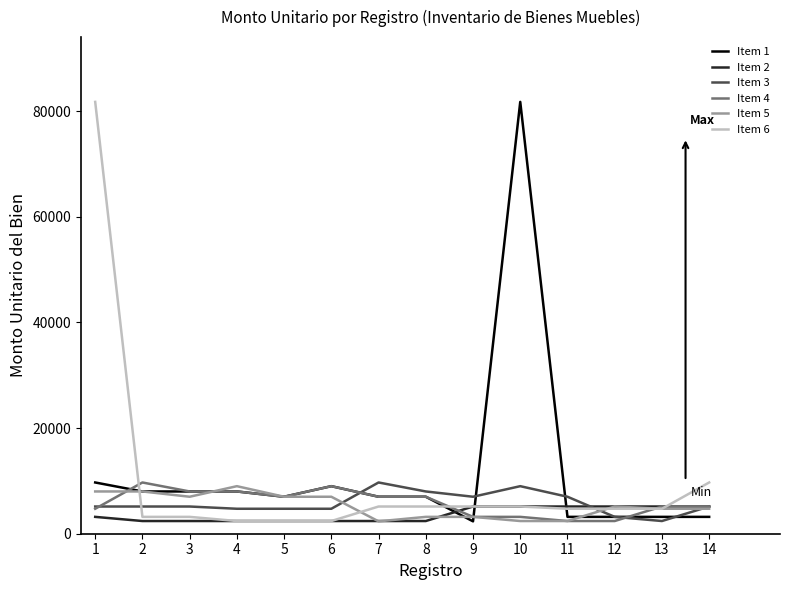

Between which two adjacent categories do Item 1 and Item 6 first intersect?

1 and 2